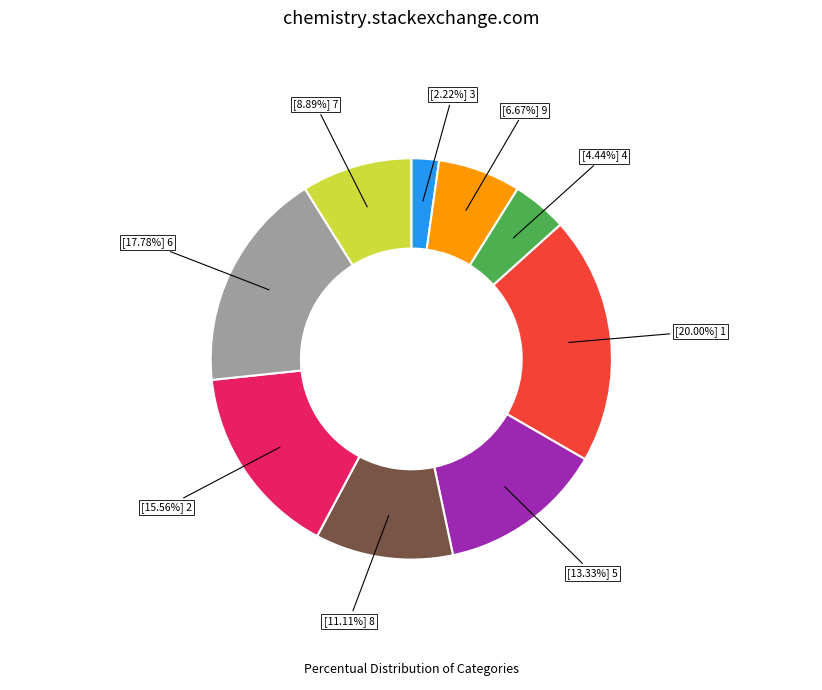

Does any single category account for the majority?

No